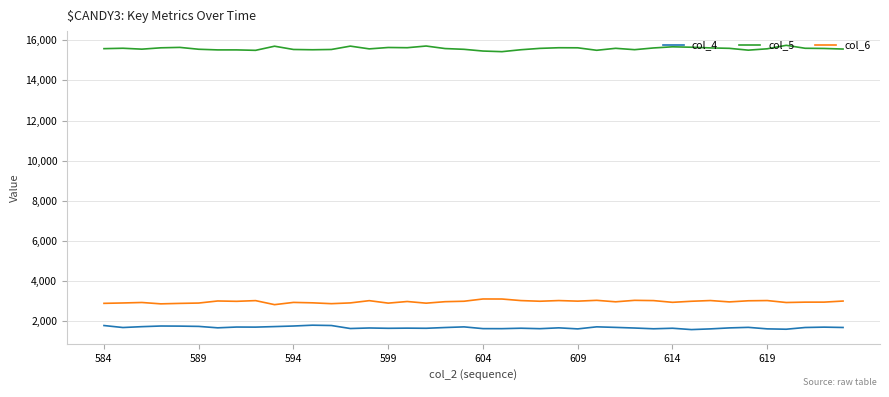

True or false: col_6 and col_5 intersect in this chart.

False